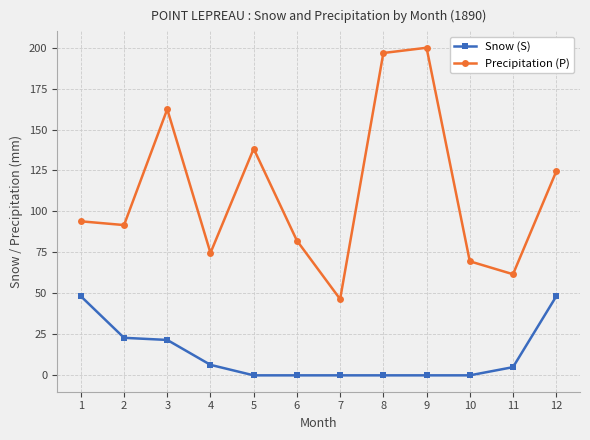

True or false: Precipitation (P) and Snow (S) cross at least once.

False